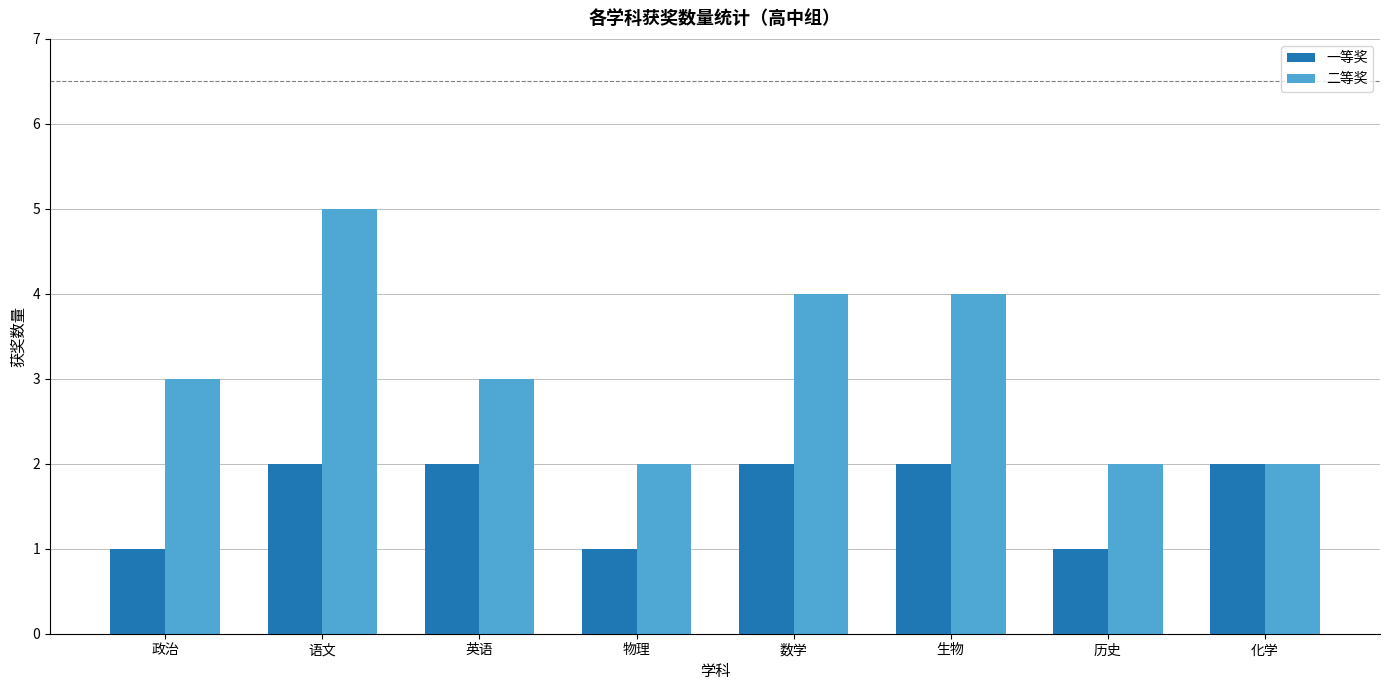

Reading left to right, transcribe all the data shown in this chart.

一等奖: 1	2	2	1	2	2	1	2
二等奖: 3	5	3	2	4	4	2	2